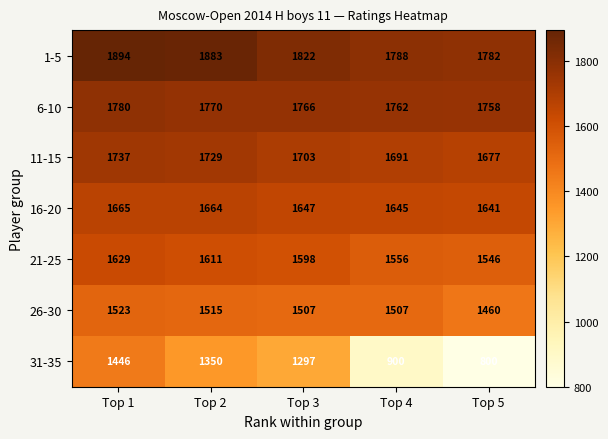

What is the sum of the 6-10 values at Top 4 and Top 2?

3532